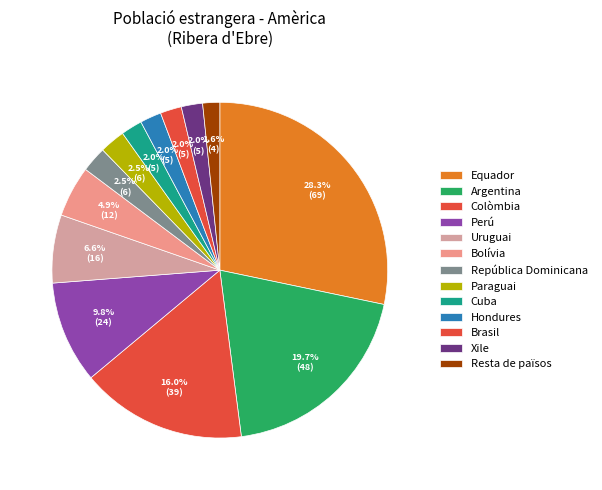

How many slices are in this pie chart?

13